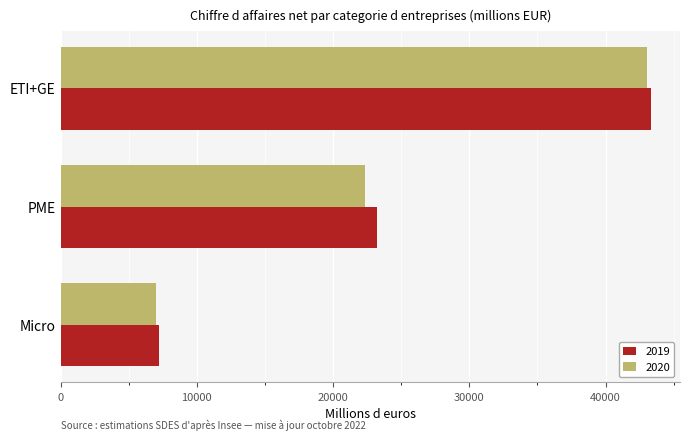

Where is 2020 nearest to the value 25017?

PME